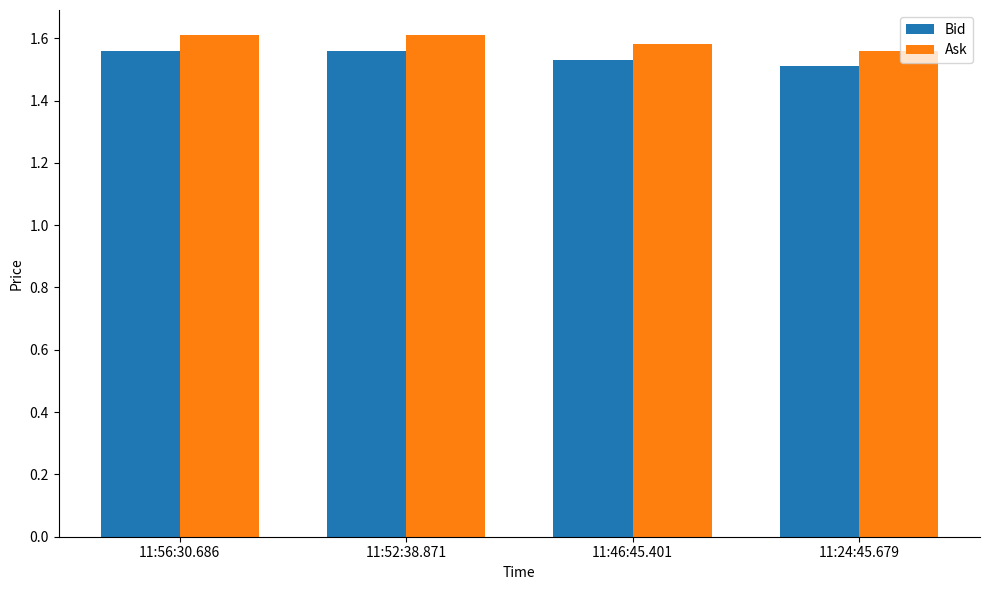

Is it true that Bid equals 1.6 at 11:52:38.871?

True